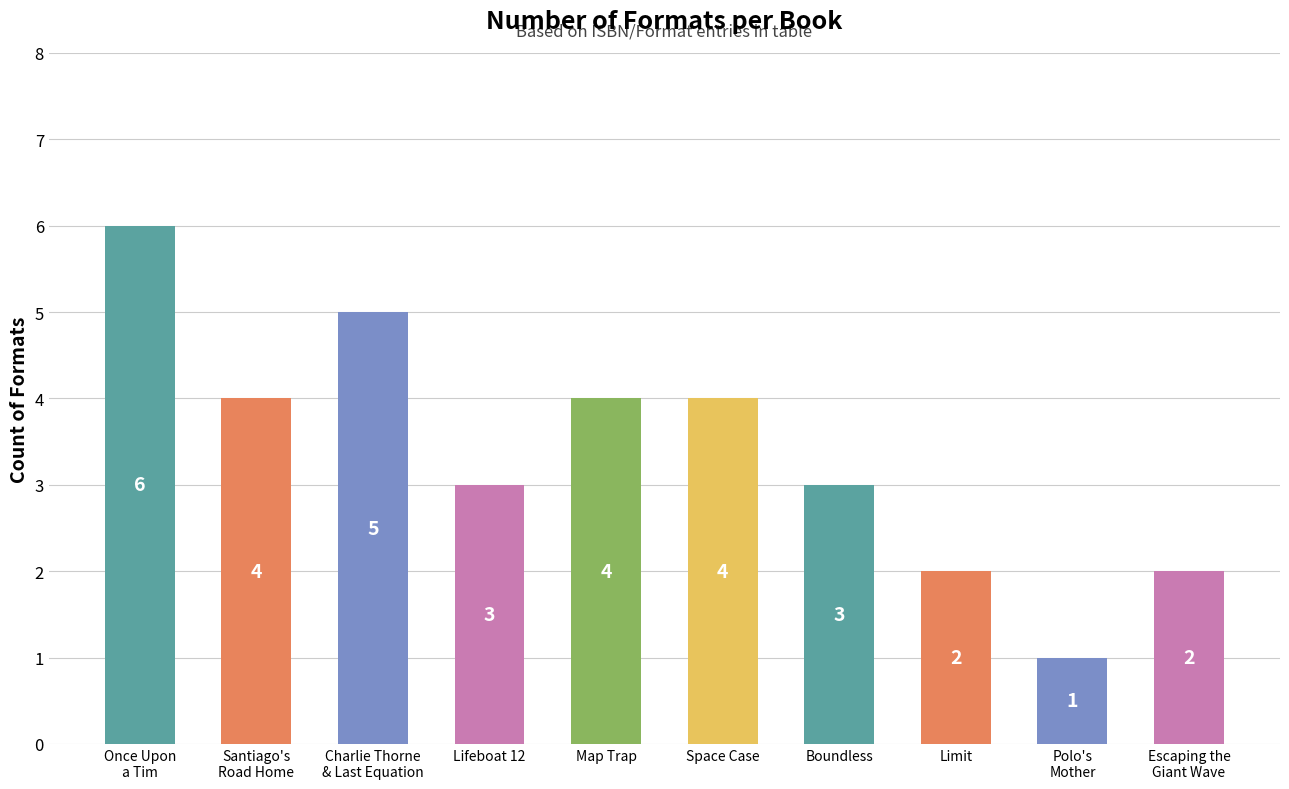

Count the number of categories in the chart.

10